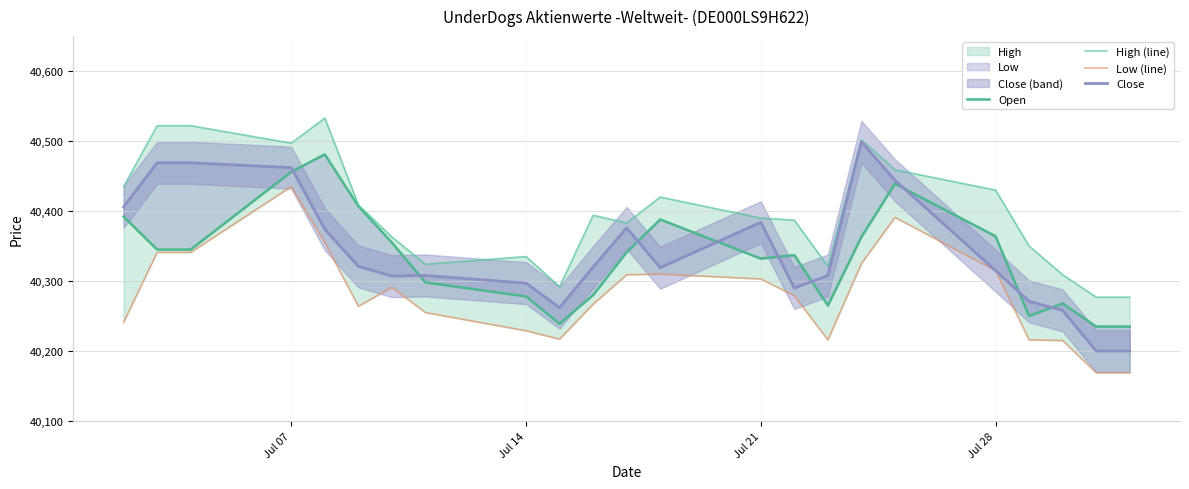

The Open series shows 63127 at Jul 21. True or false?

False